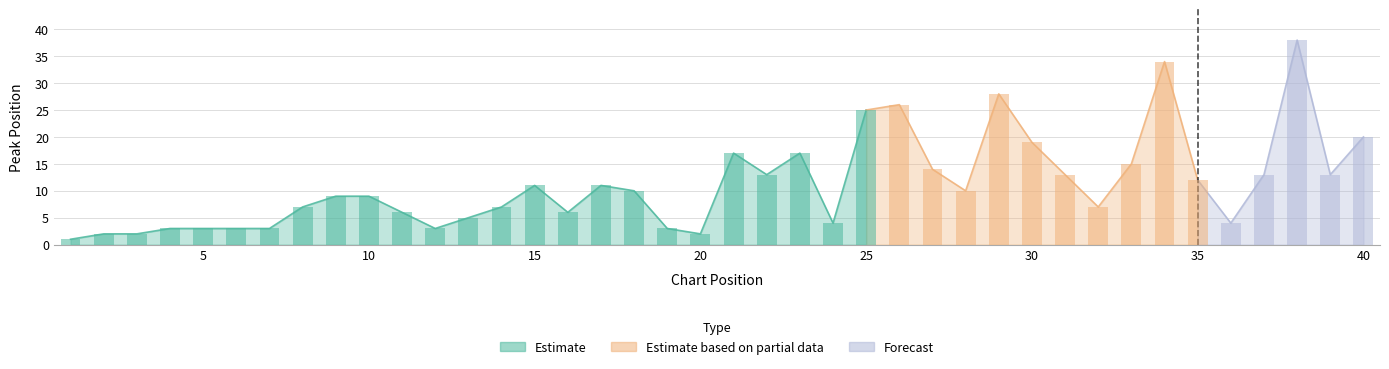

Does the chart contain stacked bars?

No